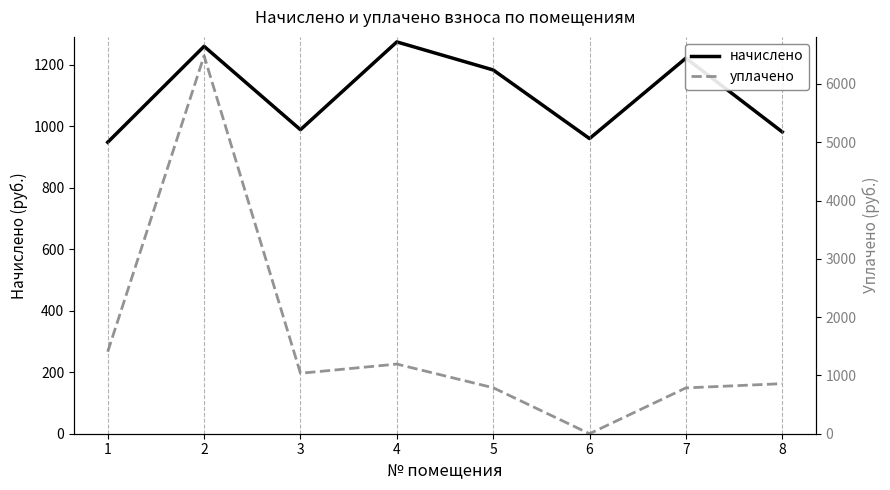

Does the chart display data point markers on the line(s)?

No